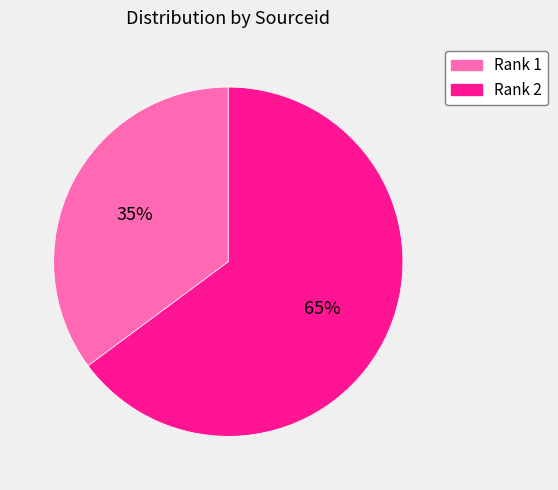

To the nearest percent, what is the average slice percentage?

50%